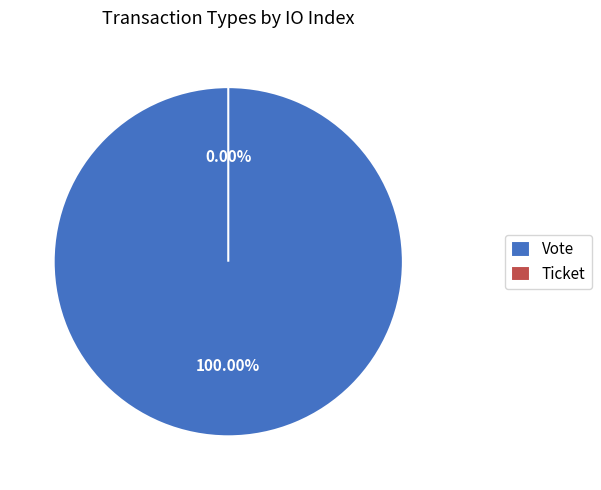

To the nearest percent, what percentage of the pie is Vote?

100%